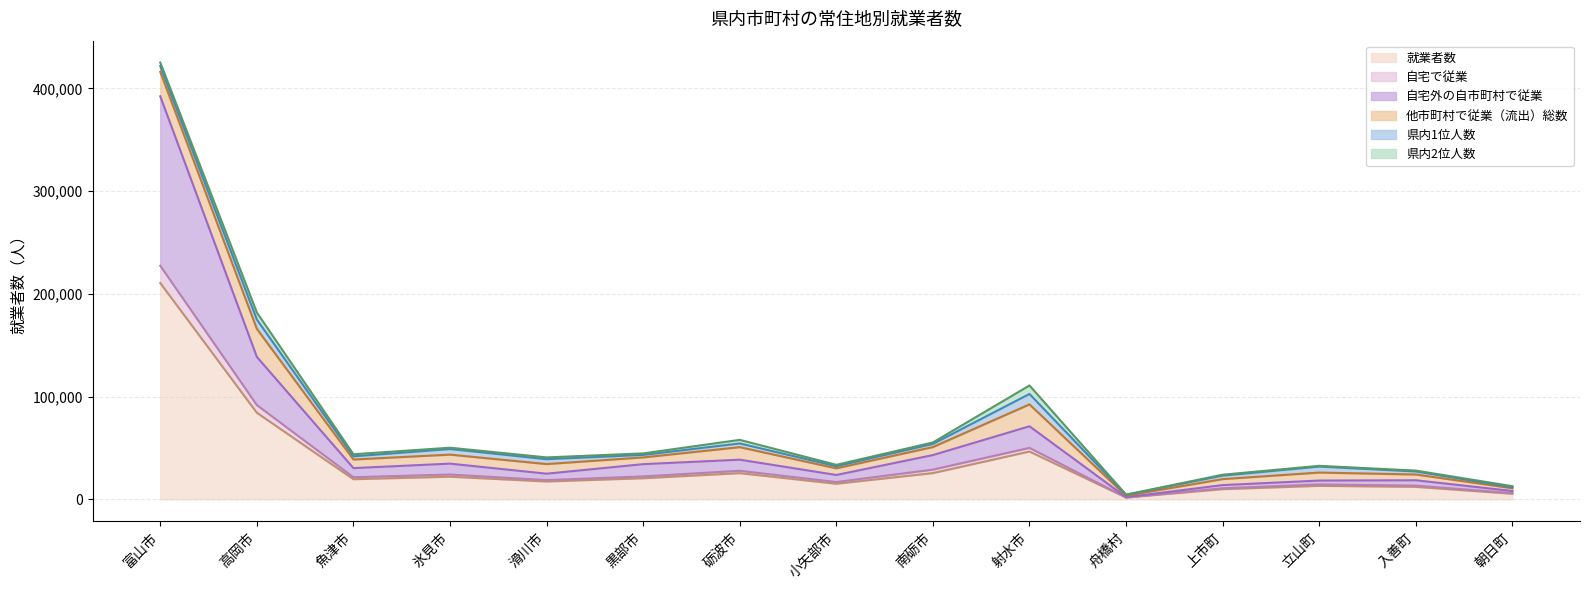

At which label does 就業者数 reach its peak?

富山市